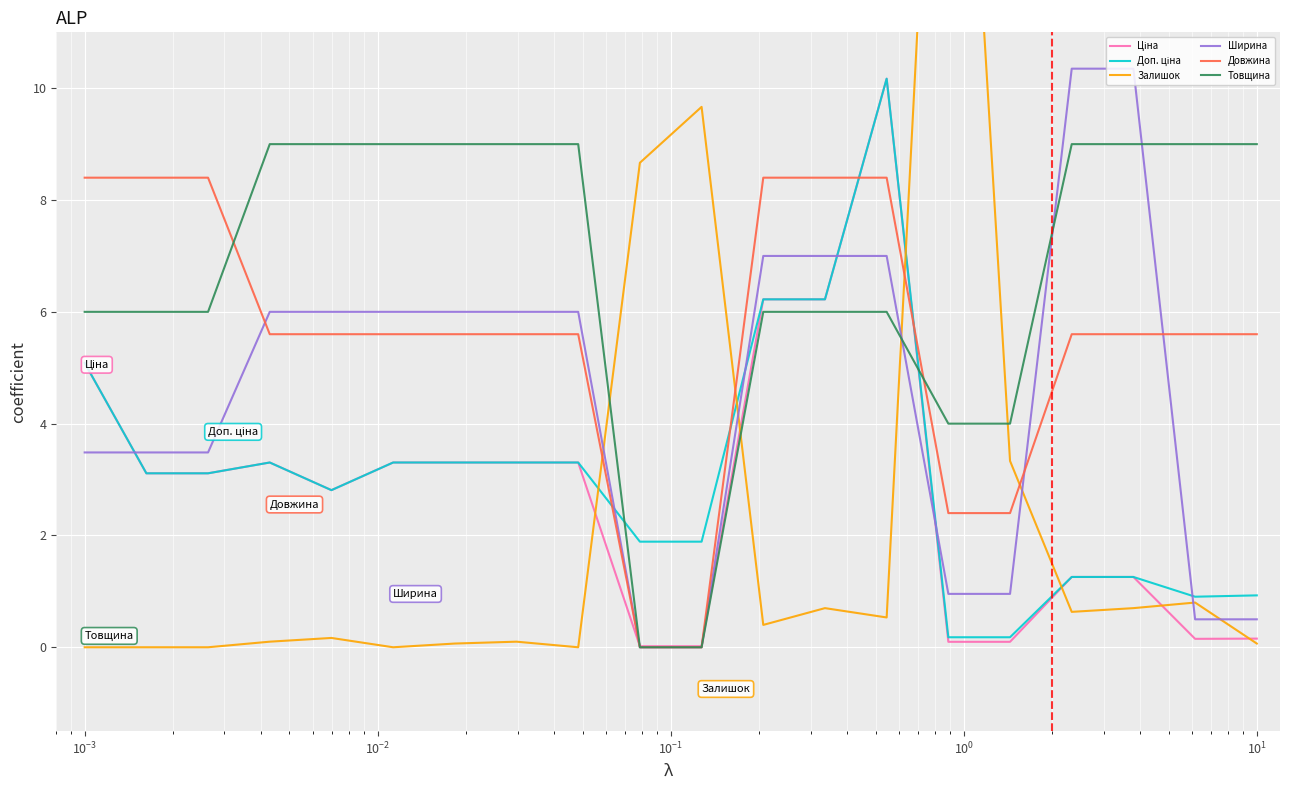

What is the difference between the maximum and second lowest values in the Ціна series?

10.2